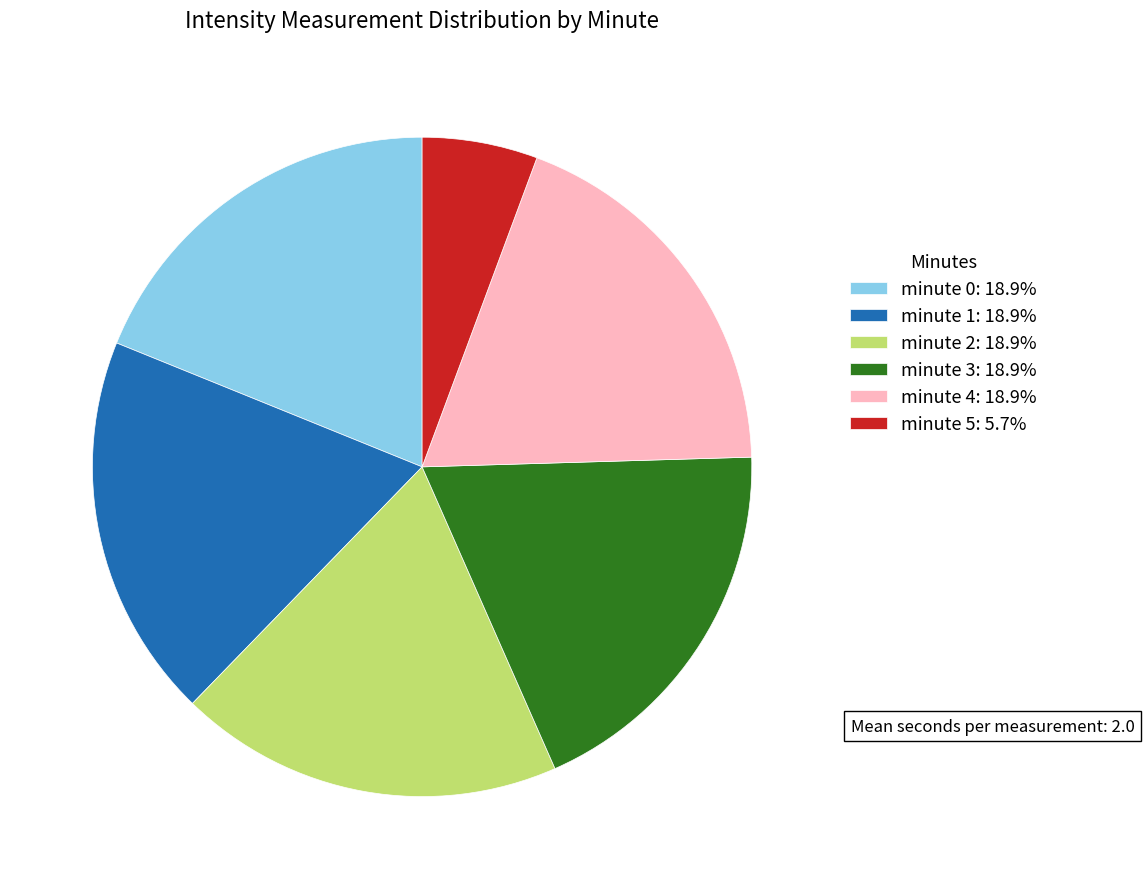

Which has a higher value, minute 5 or minute 4?

minute 4